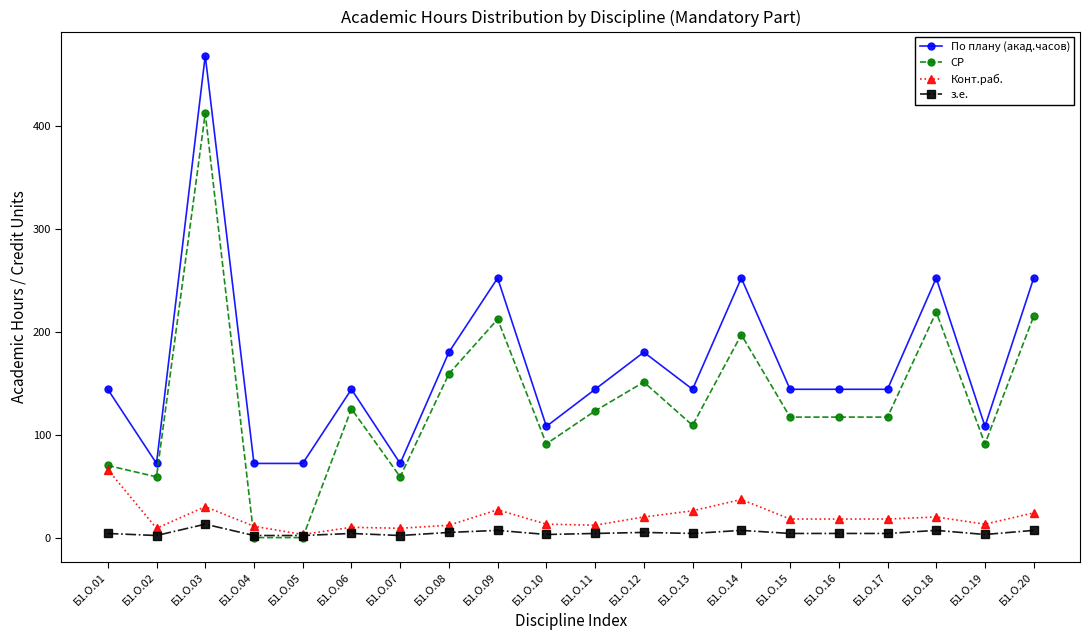

Is the value of По плану (акад.часов) at Б1.О.01 greater than the value of СР at Б1.О.10?

Yes